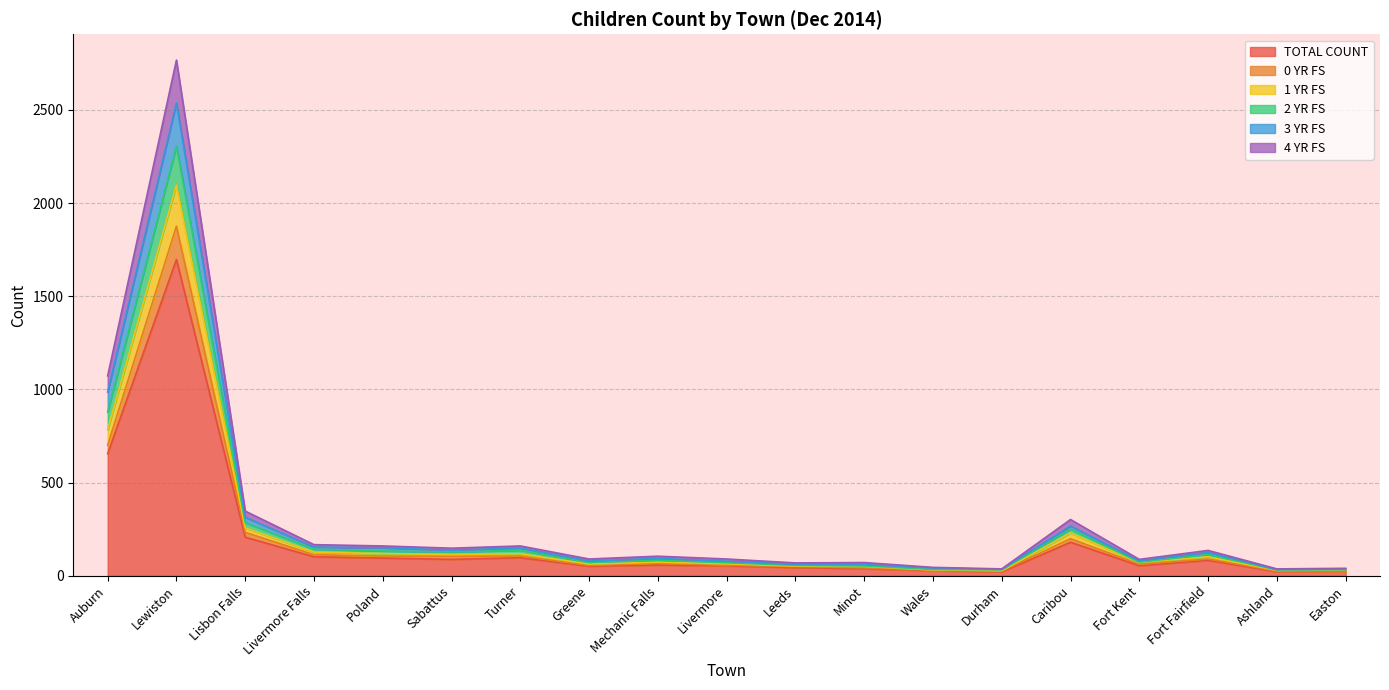

At which label does TOTAL COUNT reach its peak?

Lewiston